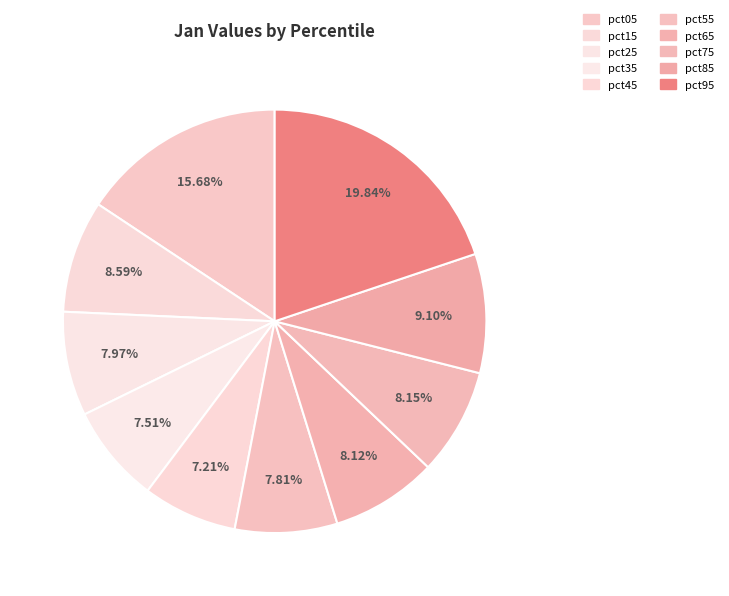

To the nearest percent, what is the combined percentage of pct65 and pct85?

17%